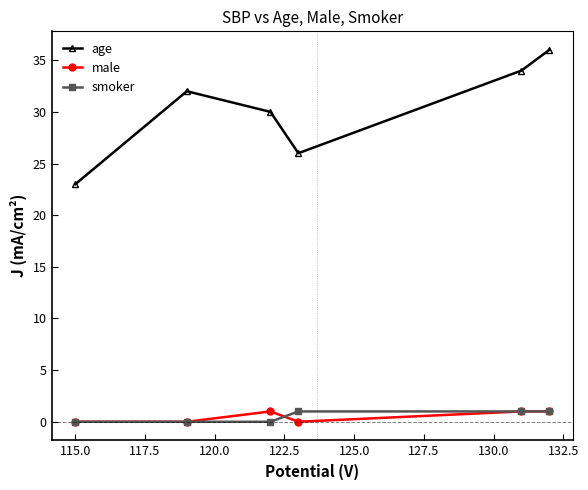

What is the lowest value of the age series?

23